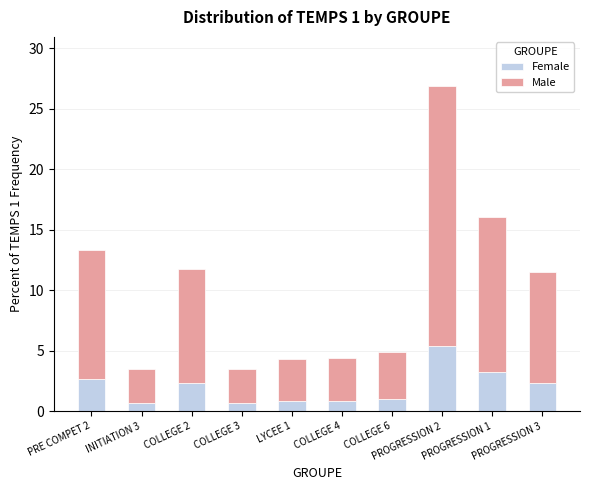

What is the average value of the Female series?

2.0